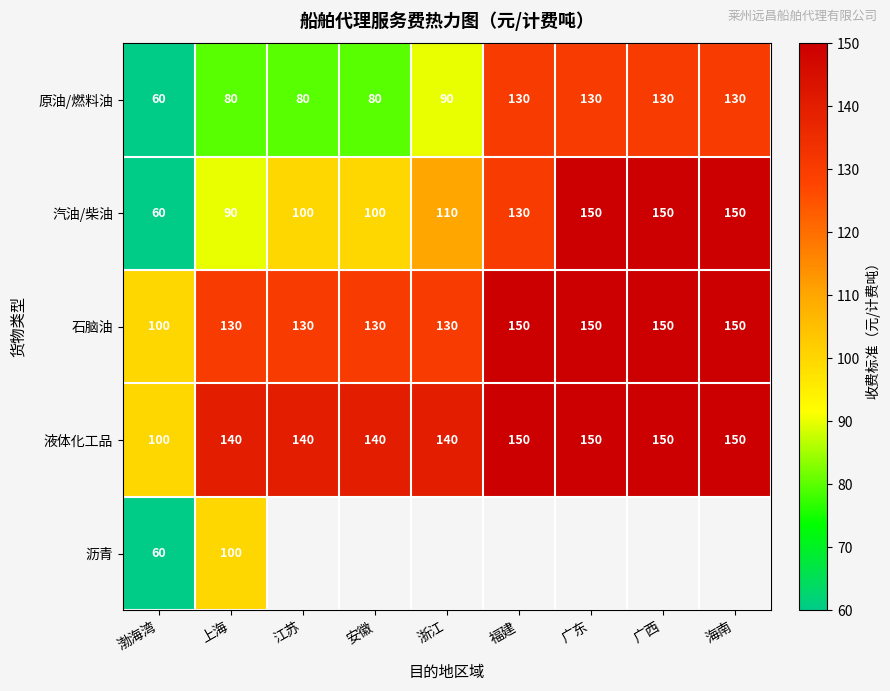

At 上海, list the series in order from smallest to largest.

原油/燃料油, 汽油/柴油, 沥青, 石脑油, 液体化工品